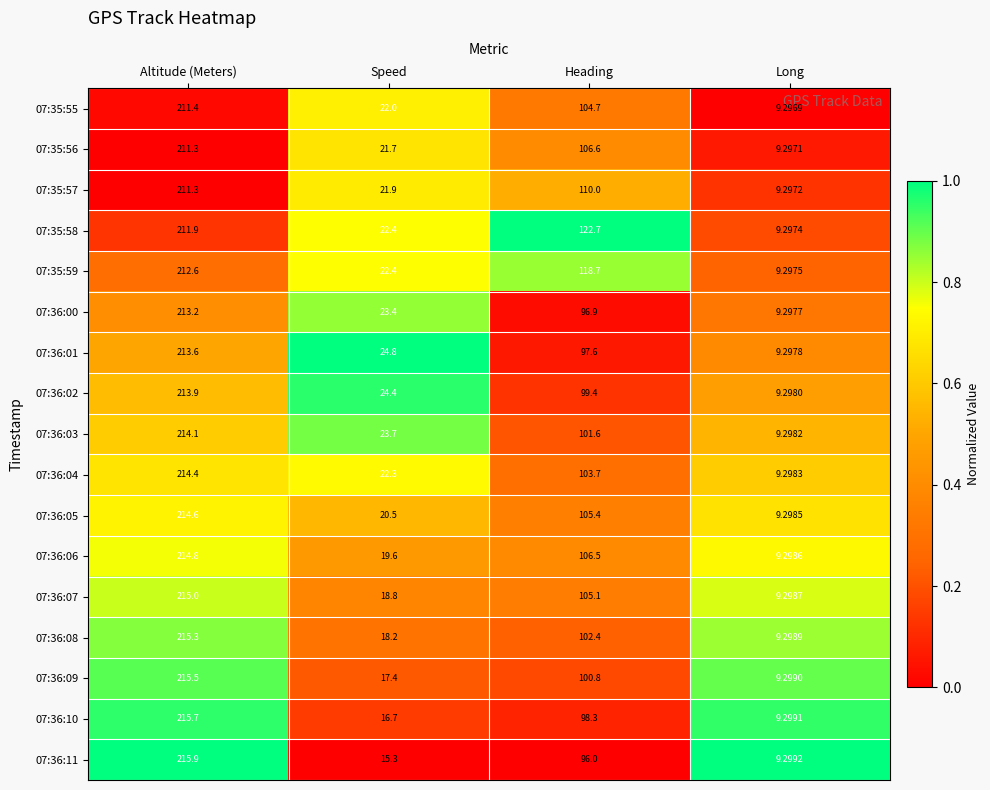

At which label does 07:36:00 reach its peak?

Altitude (Meters)